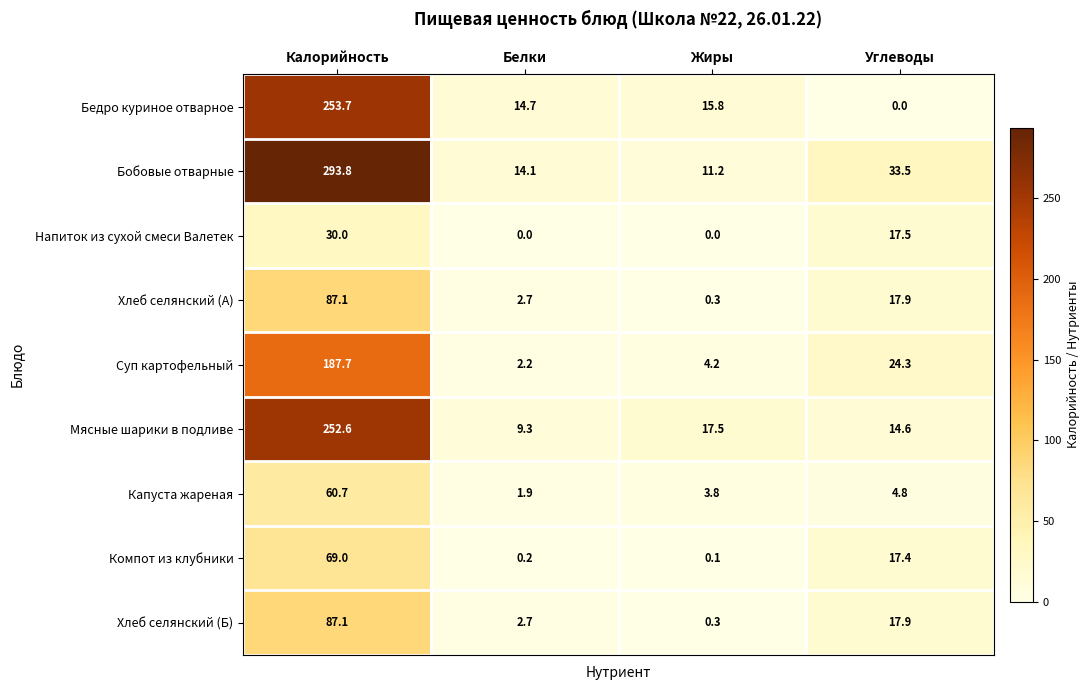

At which label does Бедро куриное отварное reach its minimum?

Углеводы